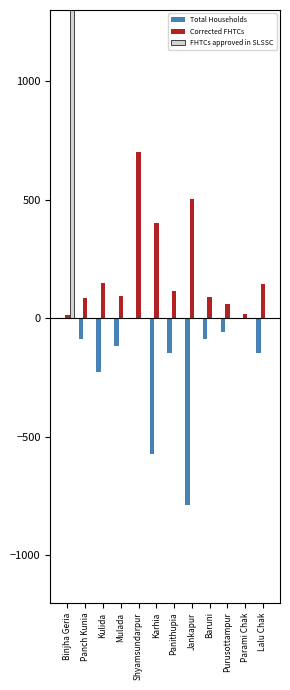

What is the greatest value displayed?

2381